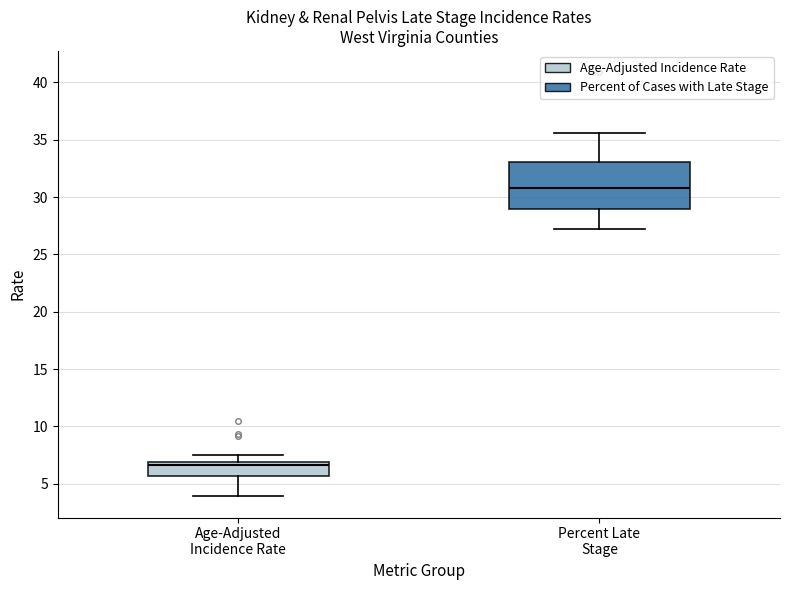

Reading left to right, transcribe this box plot: for each box, give where its median line is, the range the box spans, and where its two whiskers end, as read against the y-axis. The values are not printed on the chart, so give them approximately, as read against the axis.

Age-Adjusted Incidence Rate: median 6.5, box 5.5 to 7.0, whiskers 4.0 to 7.5
Percent Late Stage: median 31.0, box 29.0 to 33.0, whiskers 27.0 to 35.5